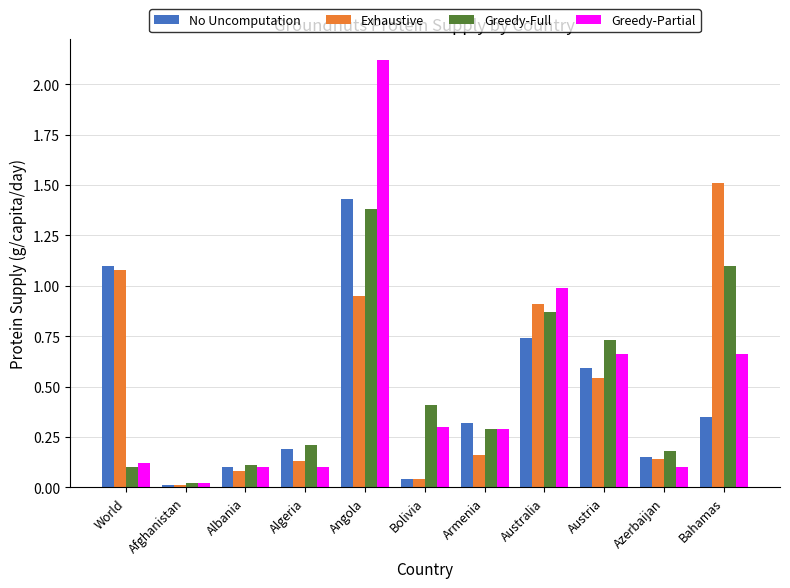

What is the sum of all Greedy-Full values?

5.4